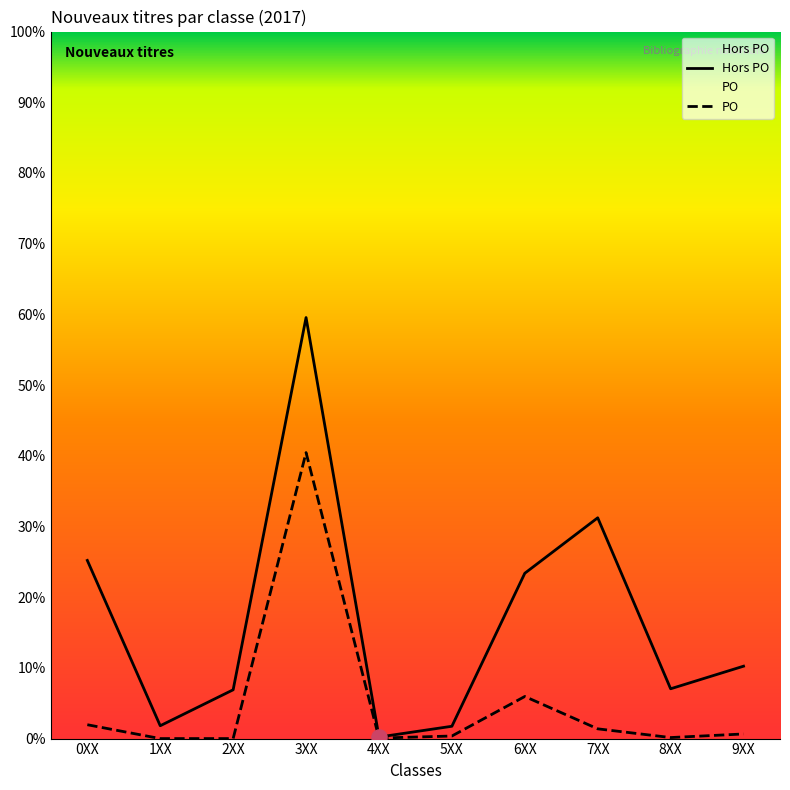

What are all the series names shown in the legend?

Hors PO, PO